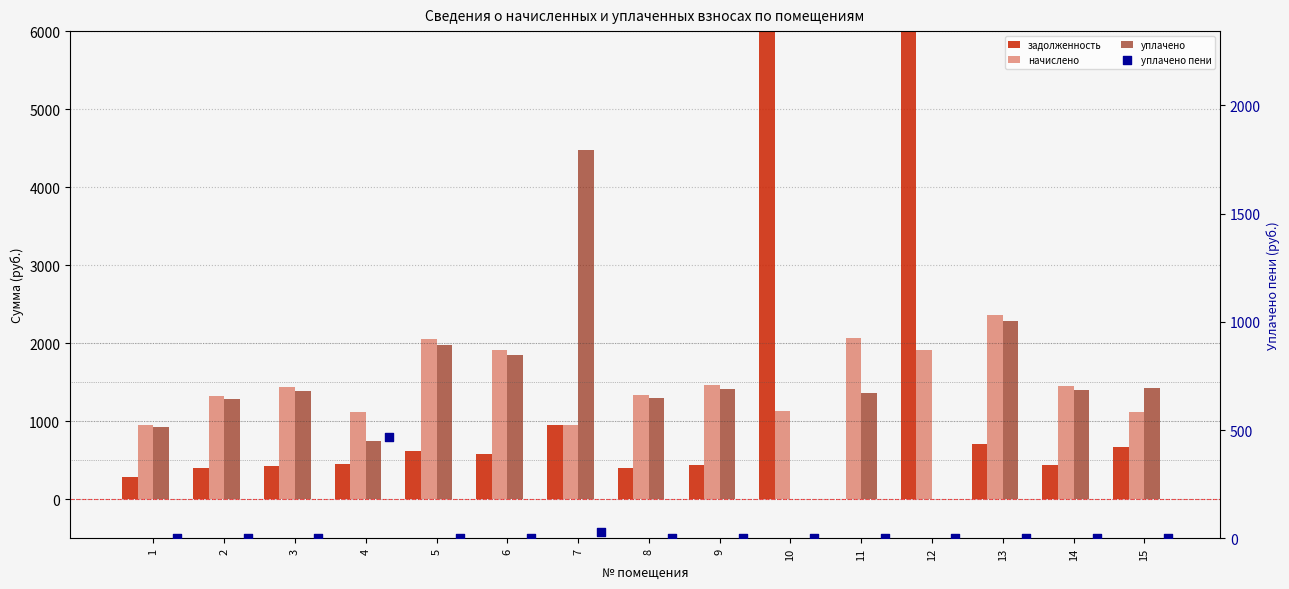

Which series has the largest Y range (max minus min)?

задолженность